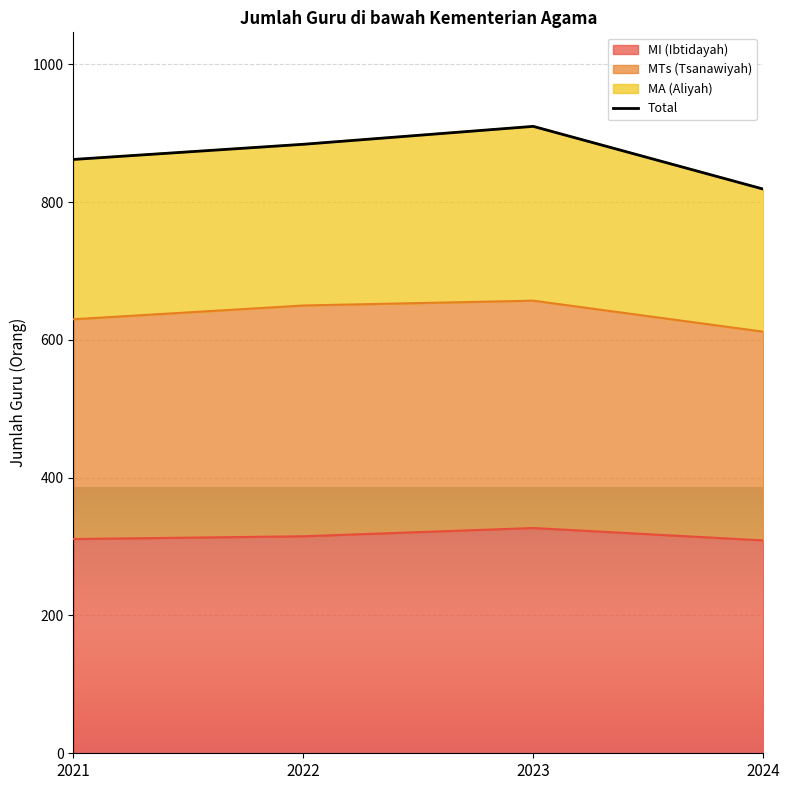

The value of MI (Ibtidayah) at 2022 is 125. True or false?

False